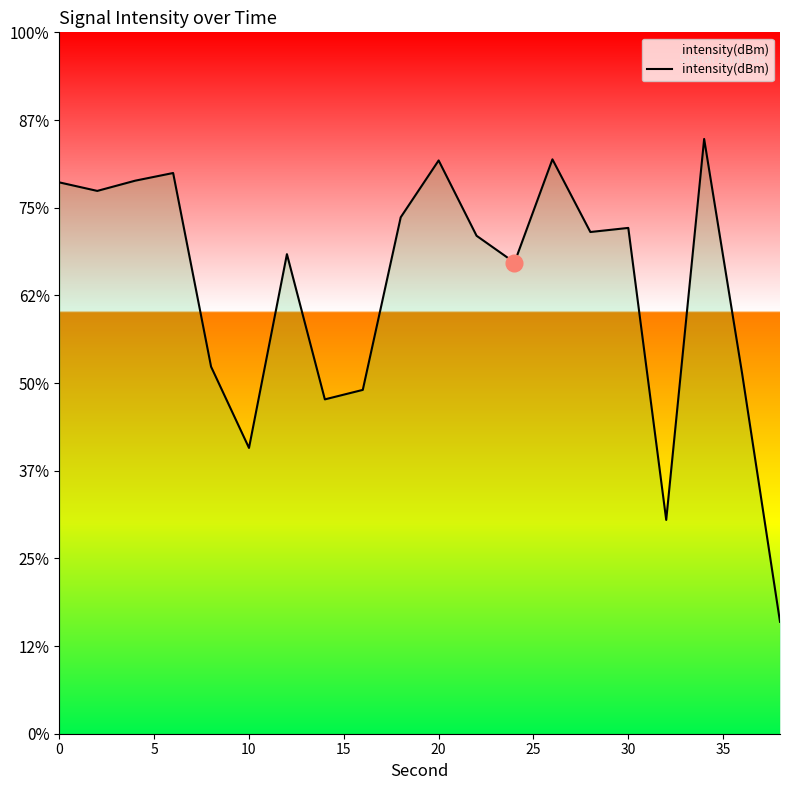

How many points are higher than both their immediate neighbors (excluding endpoints)?

6